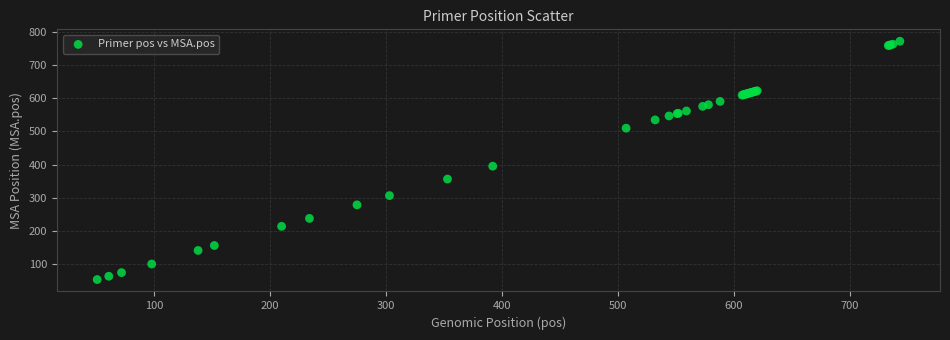

What Y value in the scatter plot is closest to 412?

395